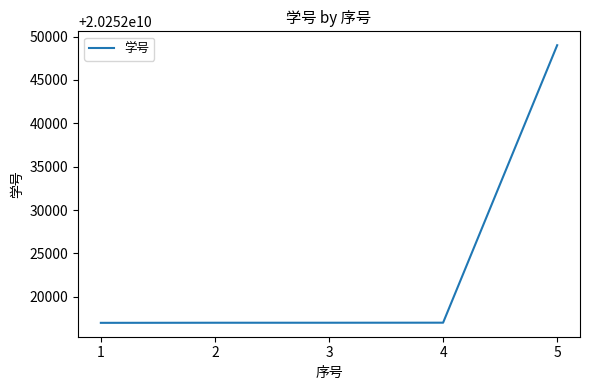

What is the sum of the values at 3 and 5?

40504066020